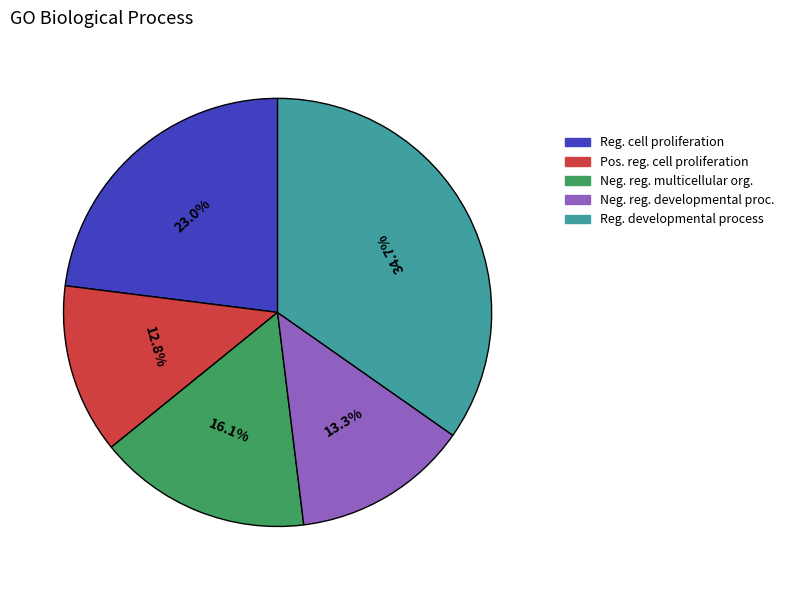

Is there any slice that represents more than half of the pie?

No